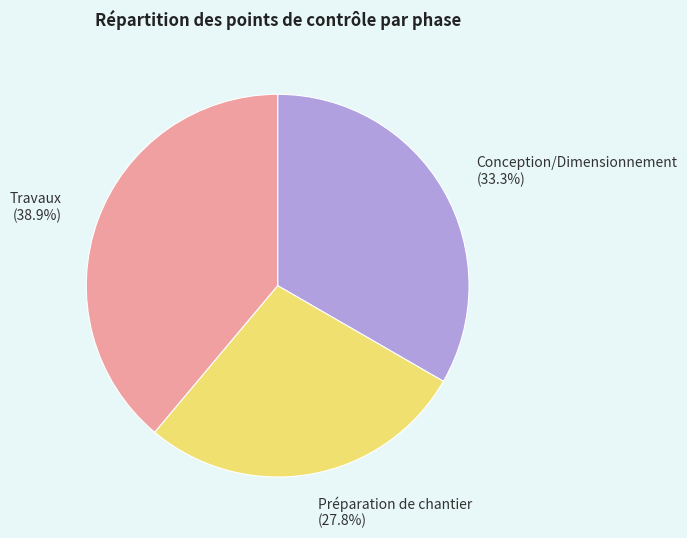

Is there a majority slice in this chart?

No